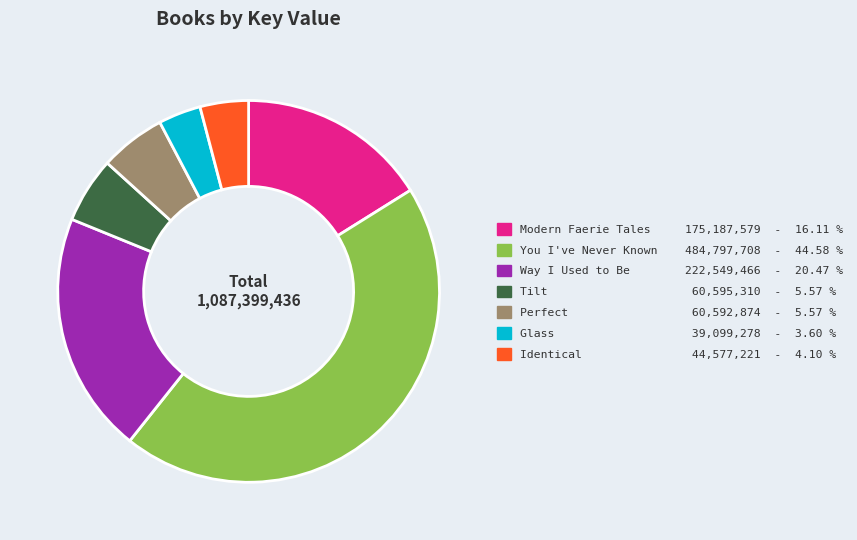

Do Modern Faerie Tales and Way I Used to Be together represent more than half of the pie?

No